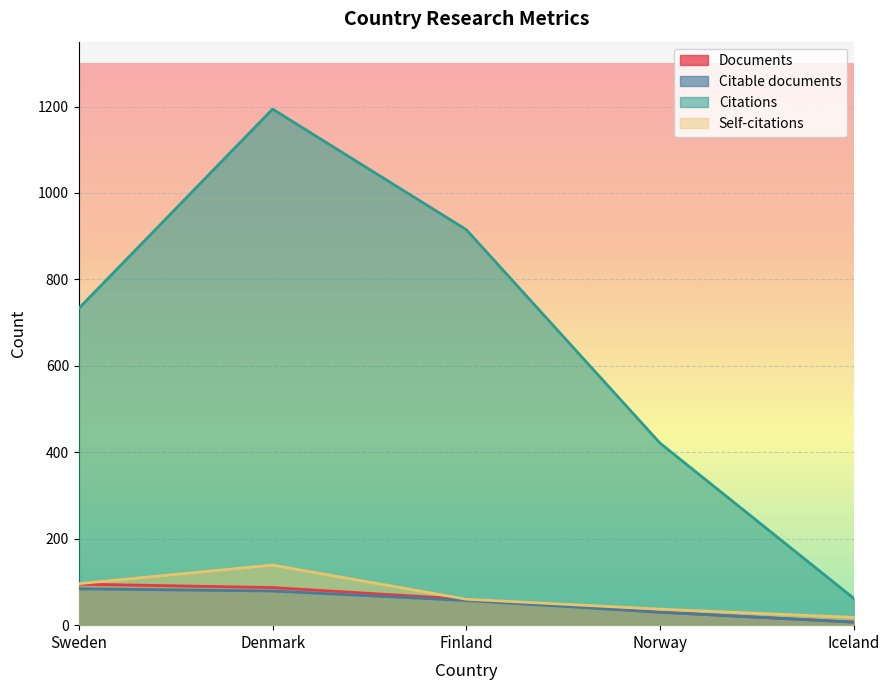

Does the chart display data point markers on the line(s)?

No